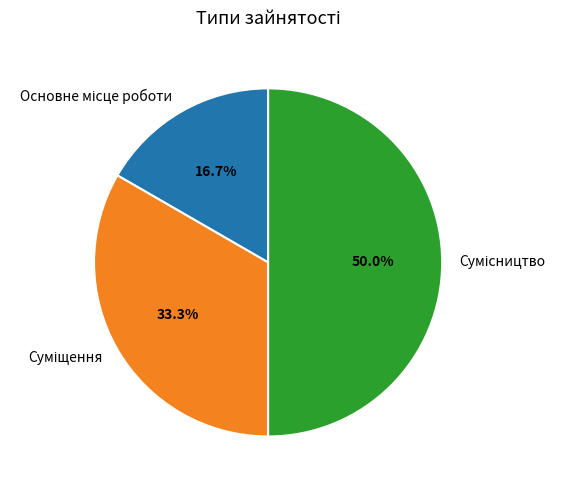

How many segments does this pie chart have?

3